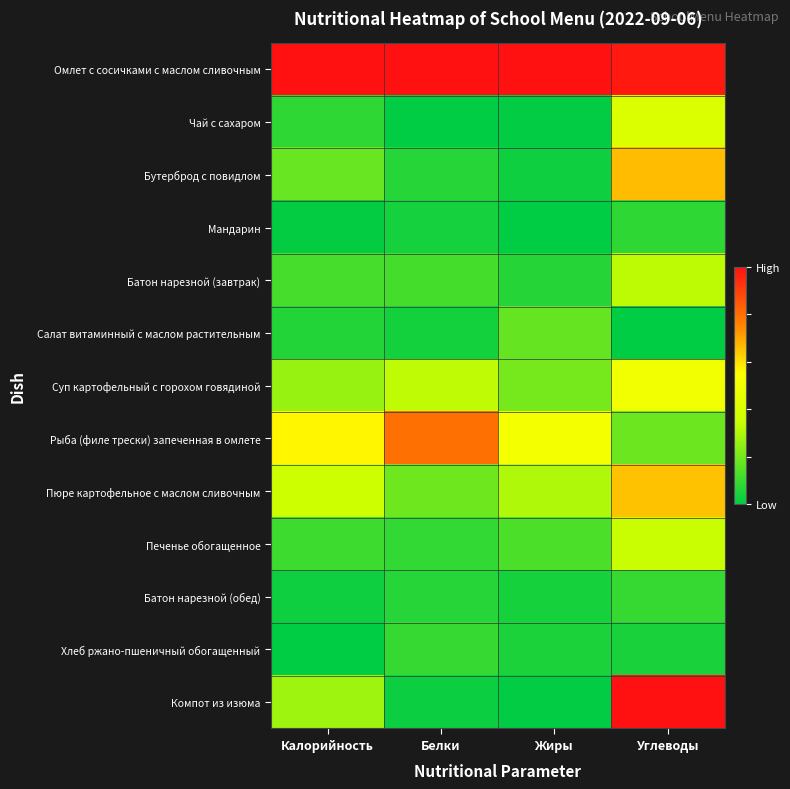

Rank the series by their maximum value, from highest to lowest.

Омлет с сосичками с маслом сливочным, Компот из изюма, Рыба (филе трески) запеченная в омлете, Бутерброд с повидлом, Пюре картофельное с маслом сливочным, Суп картофельный с горохом говядиной, Чай с сахаром, Печенье обогащенное, Батон нарезной (завтрак), Салат витаминный с маслом растительным, Батон нарезной (обед), Хлеб ржано-пшеничный обогащенный, Мандарин